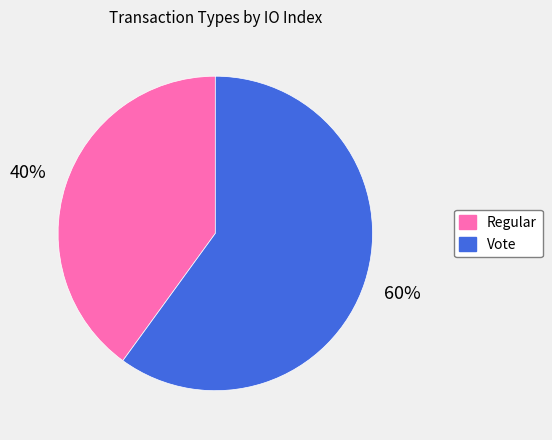

Rank the categories by value from lowest to highest.

Regular, Vote